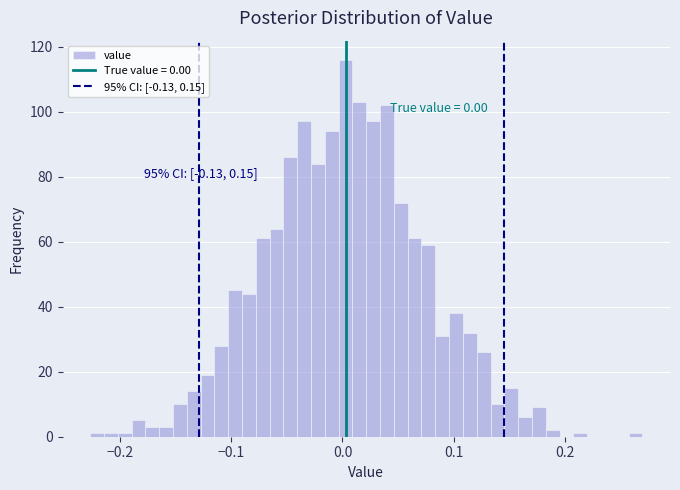

Around what value on the x-axis is the tallest bar? Give the approximate position of its centre, as read against the axis.

0.00